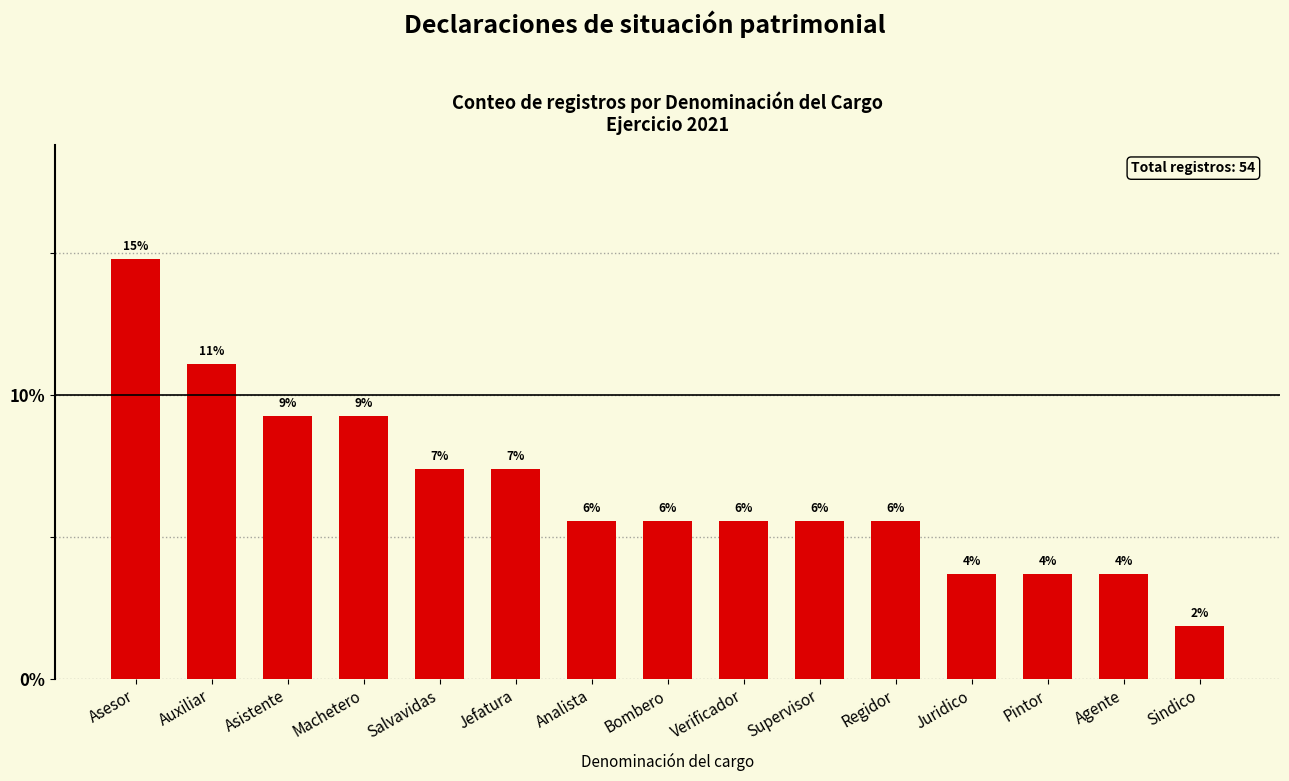

What is the difference between the maximum and second lowest values?

11.1